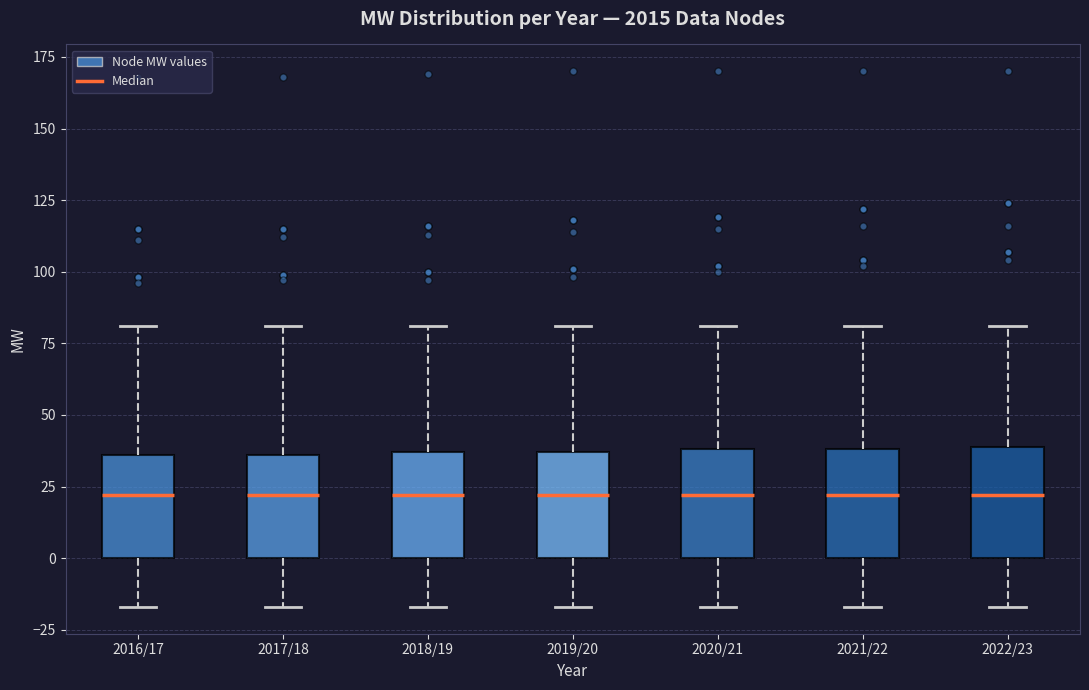

Reading left to right, transcribe this box plot: for each box, give where its median line is, the range the box spans, and where its two whiskers end, as read against the y-axis. The values are not printed on the chart, so give them approximately, as read against the axis.

2016/17: median 20, box 0 to 35, whiskers -15 to 80
2017/18: median 20, box 0 to 35, whiskers -15 to 80
2018/19: median 20, box 0 to 35, whiskers -15 to 80
2019/20: median 20, box 0 to 35, whiskers -15 to 80
2020/21: median 20, box 0 to 40, whiskers -15 to 80
2021/22: median 20, box 0 to 40, whiskers -15 to 80
2022/23: median 20, box 0 to 40, whiskers -15 to 80